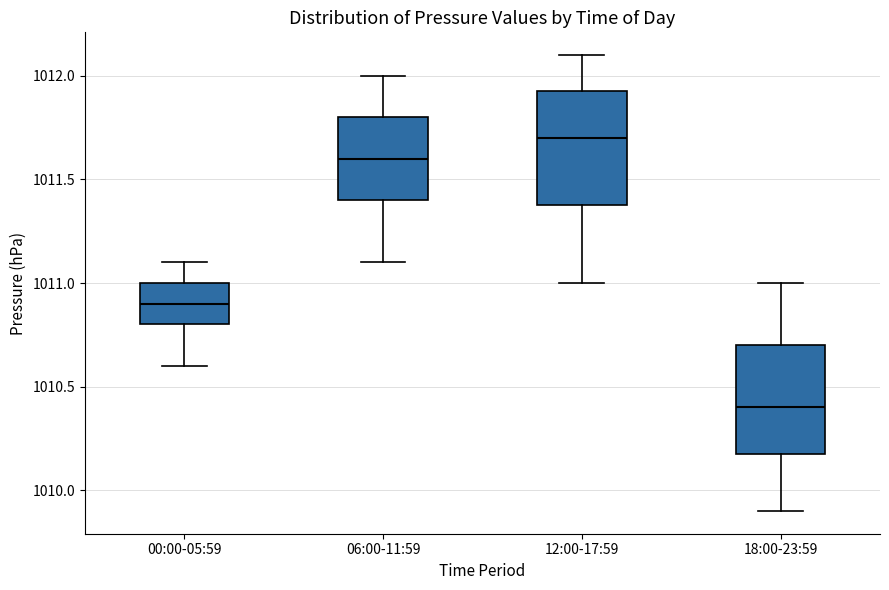

Reading left to right, transcribe this box plot: for each box, give where its median line is, the range the box spans, and where its two whiskers end, as read against the y-axis. The values are not printed on the chart, so give them approximately, as read against the axis.

00:00-05:59: median 1010.90, box 1010.80 to 1011.00, whiskers 1010.60 to 1011.10
06:00-11:59: median 1011.60, box 1011.40 to 1011.80, whiskers 1011.10 to 1012.00
12:00-17:59: median 1011.70, box 1011.40 to 1011.95, whiskers 1011.00 to 1012.10
18:00-23:59: median 1010.40, box 1010.20 to 1010.70, whiskers 1009.90 to 1011.00